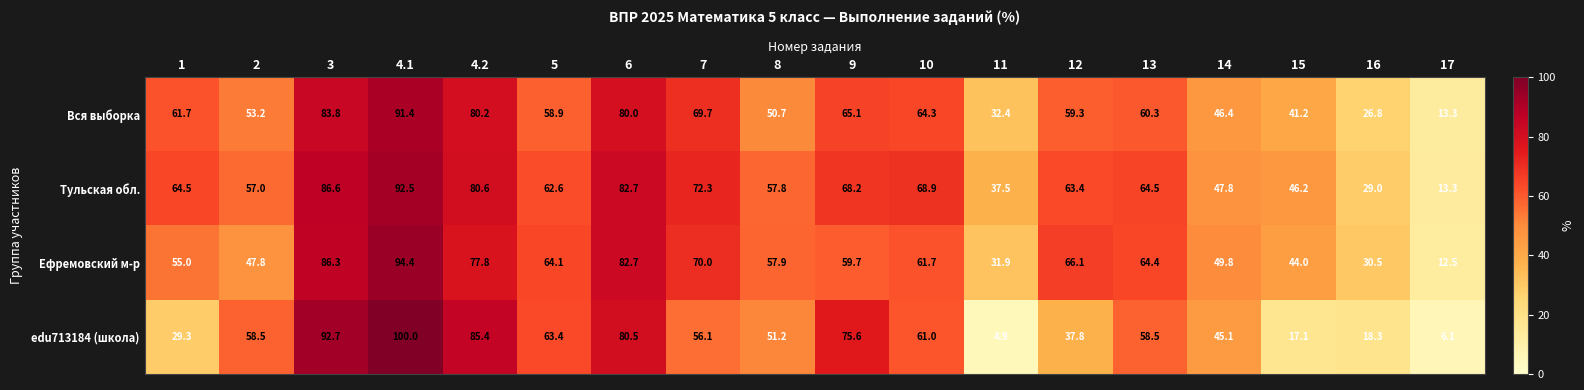

Which series has the widest spread of values?

edu713184 (школа)